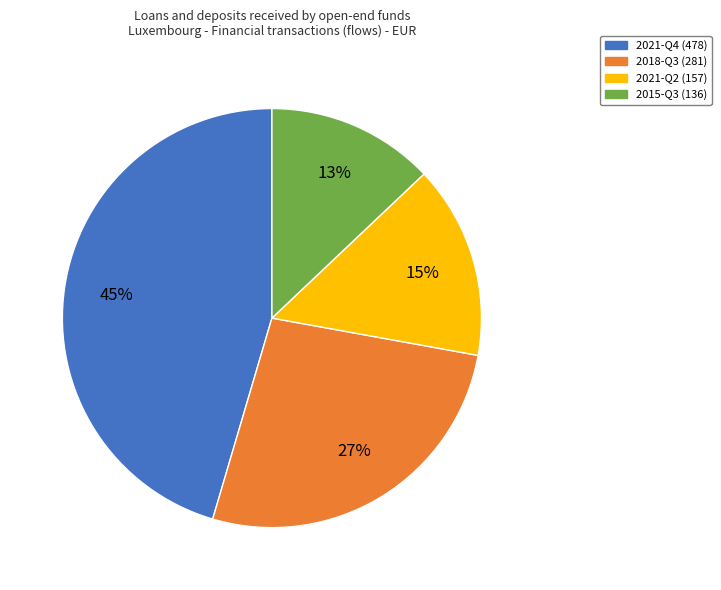

Combined, do 2018-Q3 and 2021-Q2 account for over 50%?

No